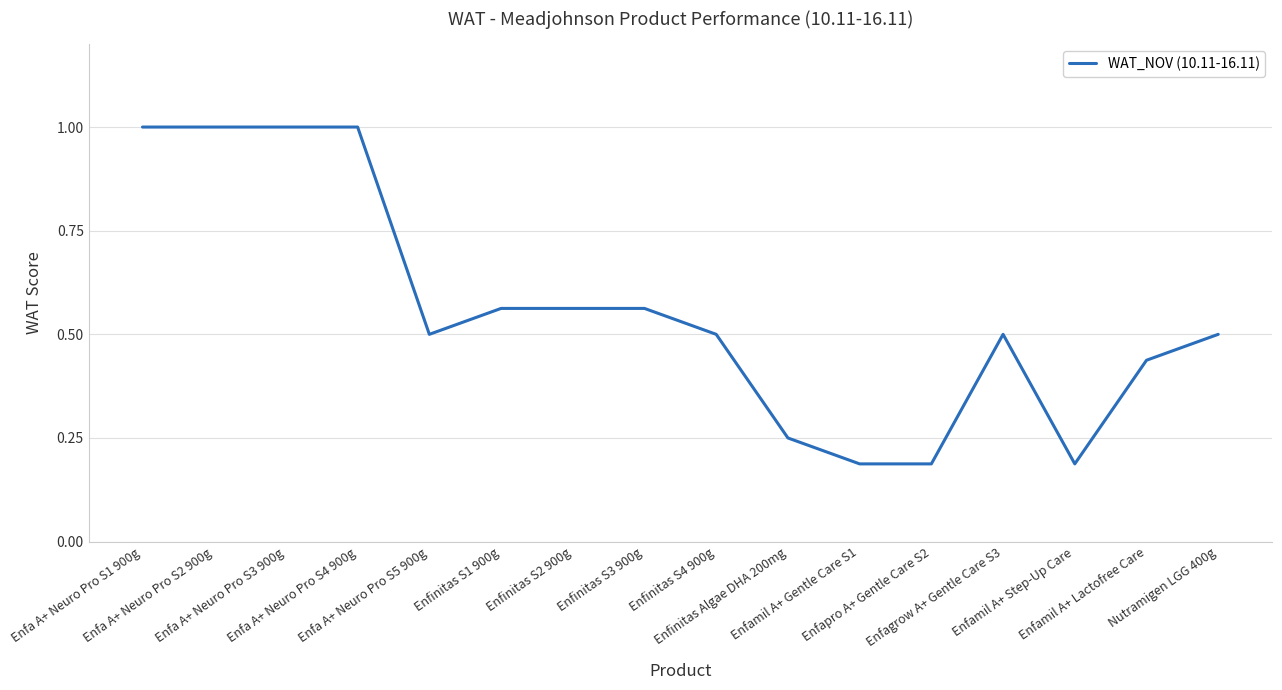

What is the maximum value shown in the chart?

1.0